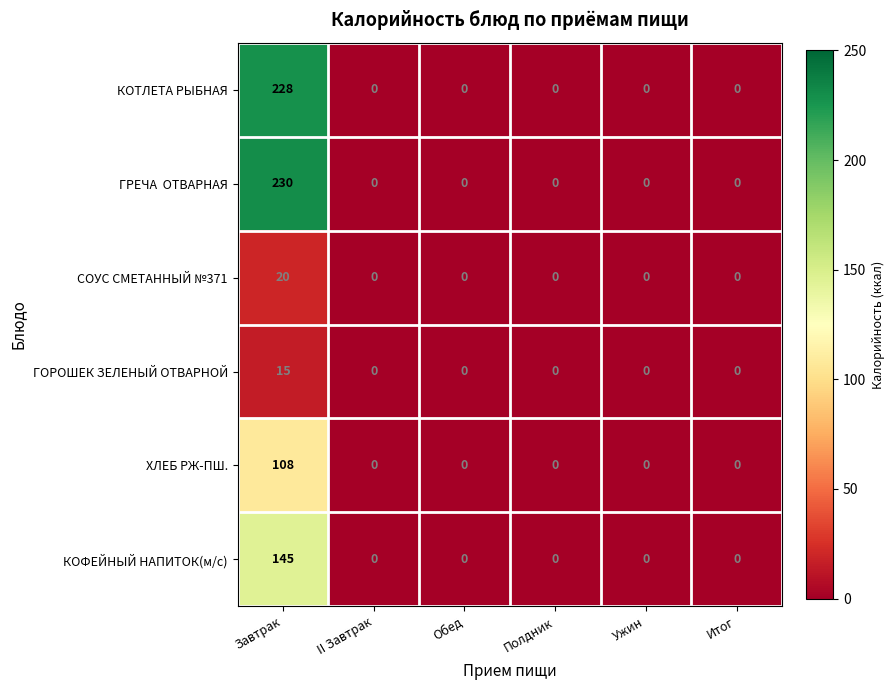

How many categories are shown in the chart?

6